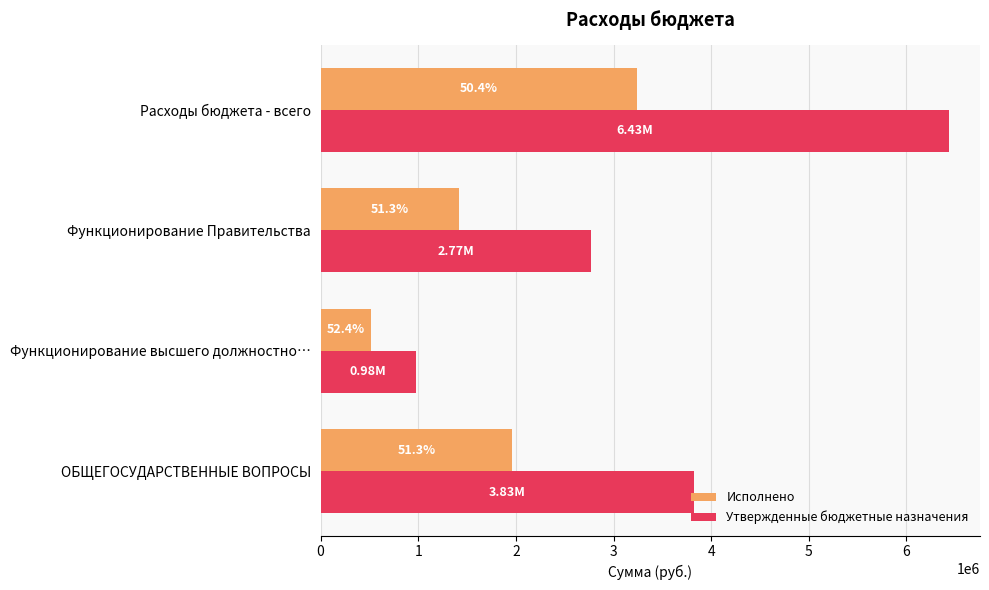

What is the maximum value for Исполнено?

3241438.4